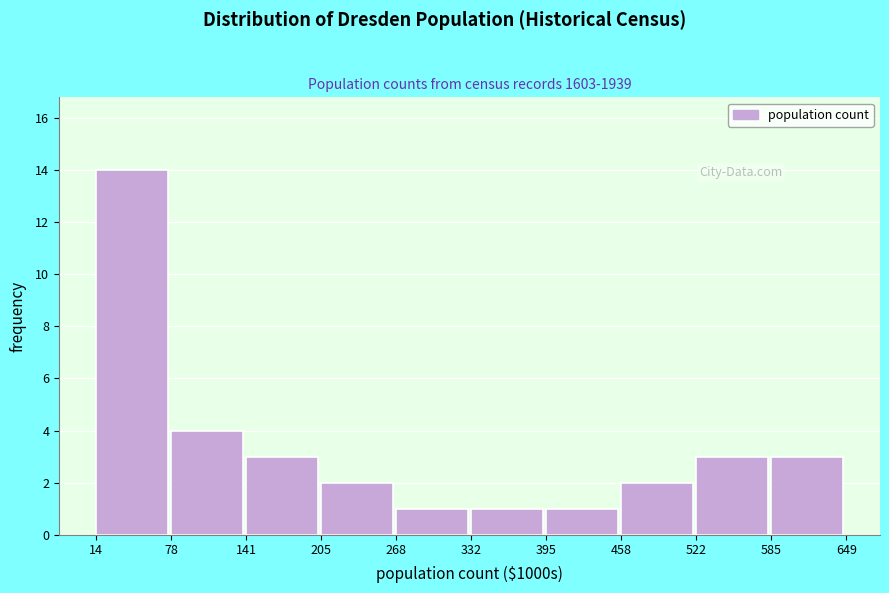

Reading left to right, transcribe all the data shown in this chart.

14=14	78=4	141=3	205=2	268=1	332=1	395=1	458=2	522=3	585=3